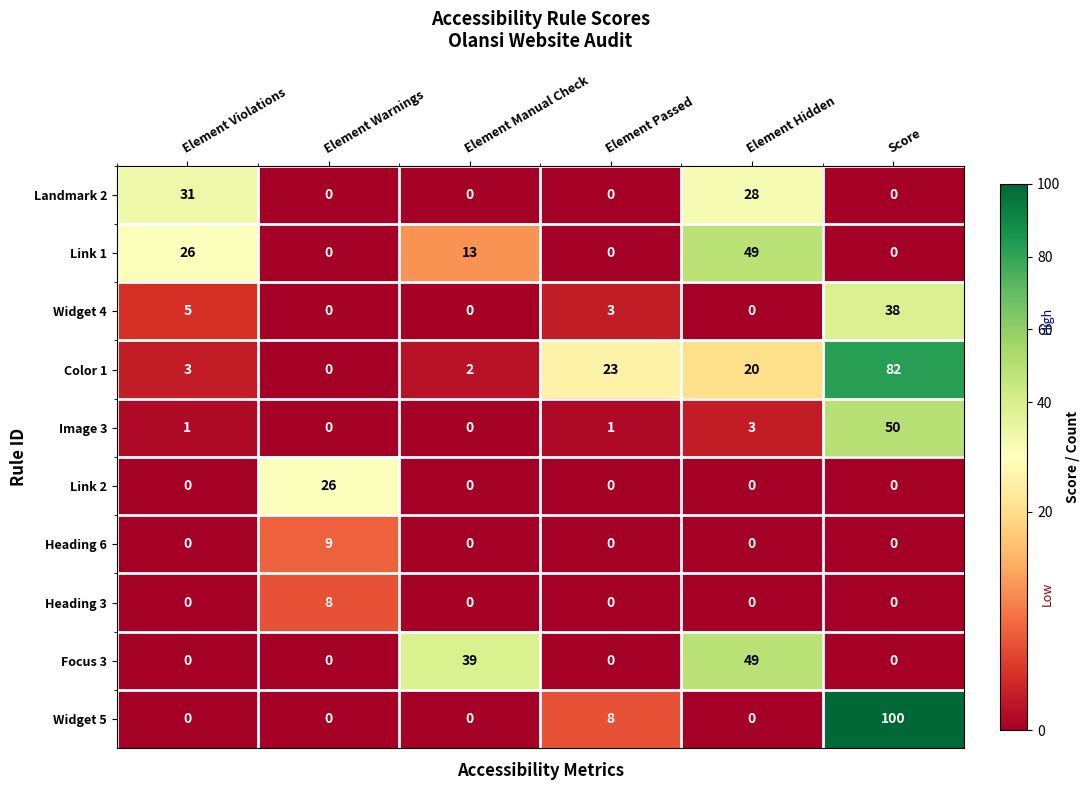

Is it true that Focus 3 equals 32 at Element Warnings?

False